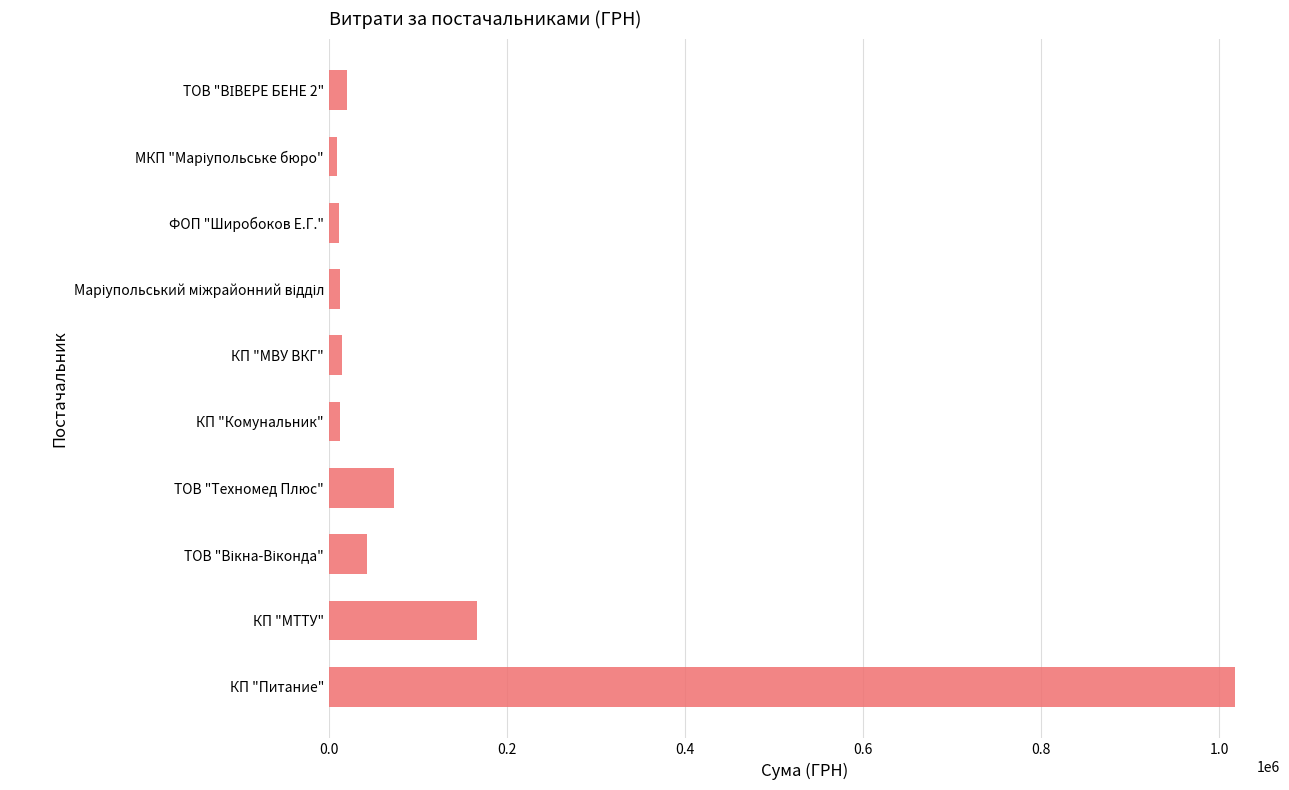

Between КП "Комунальник" and КП "Питание", which is larger?

КП "Питание"